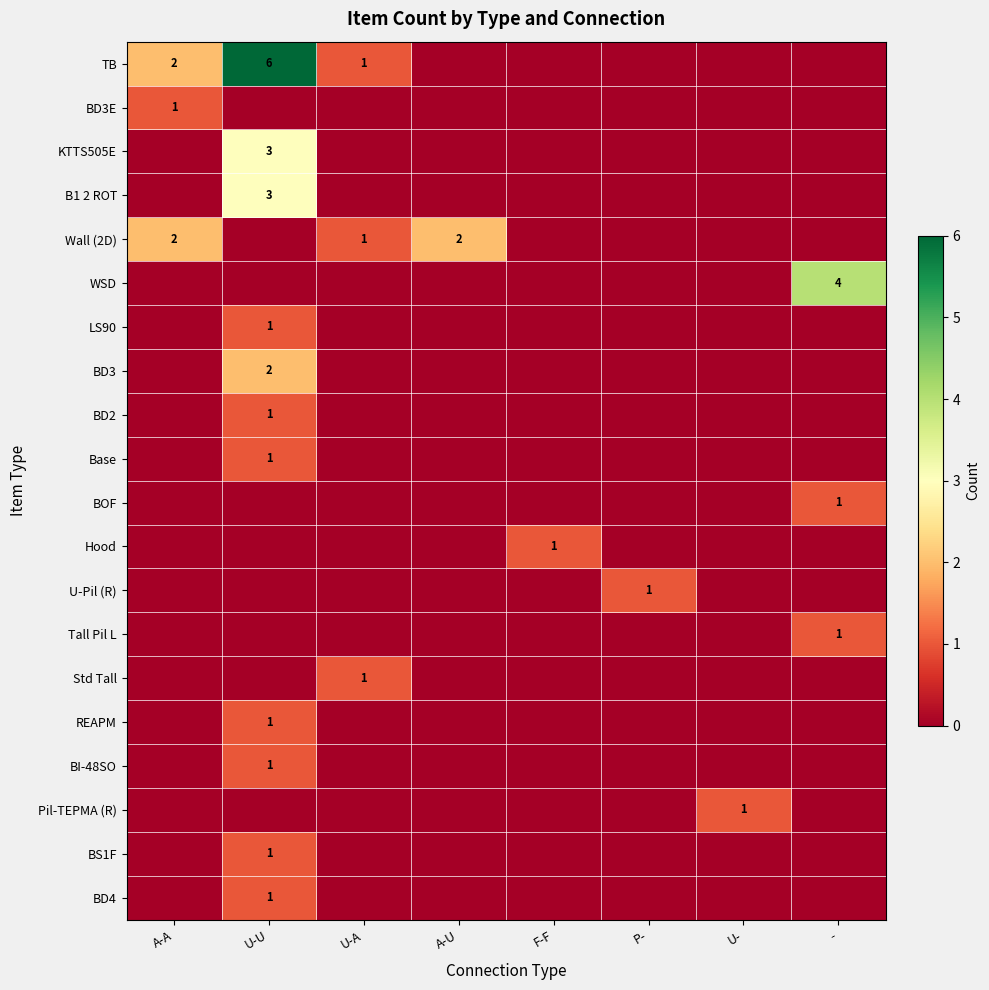

The Tall Pil L series shows 1 at -. True or false?

True